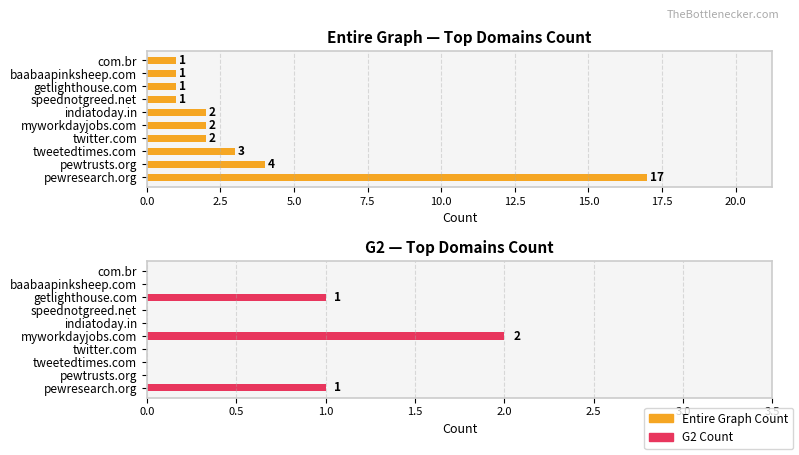

Between tweetedtimes.com and getlighthouse.com, which series saw the biggest shift?

Entire Graph Count